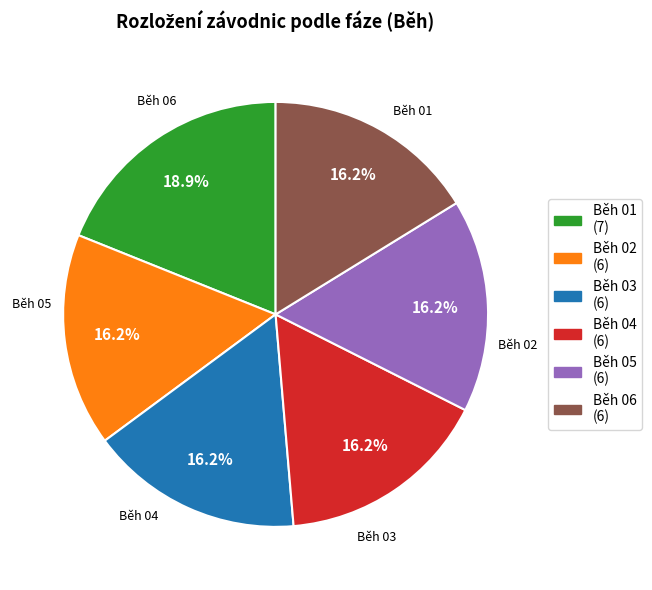

What is the ratio of the value at Běh 02 to the value at Běh 03?

1.0